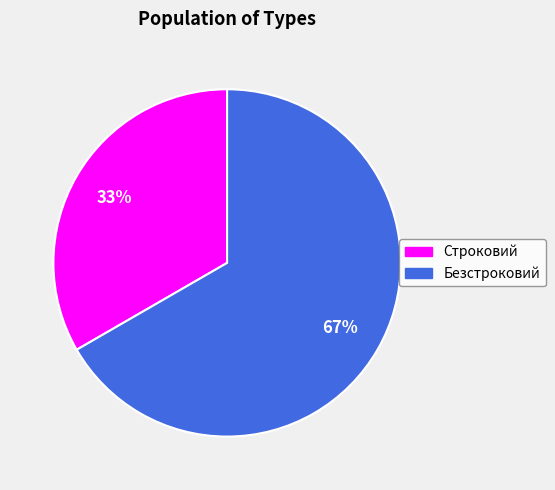

Does Безстроковий account for over 50% of the chart?

Yes